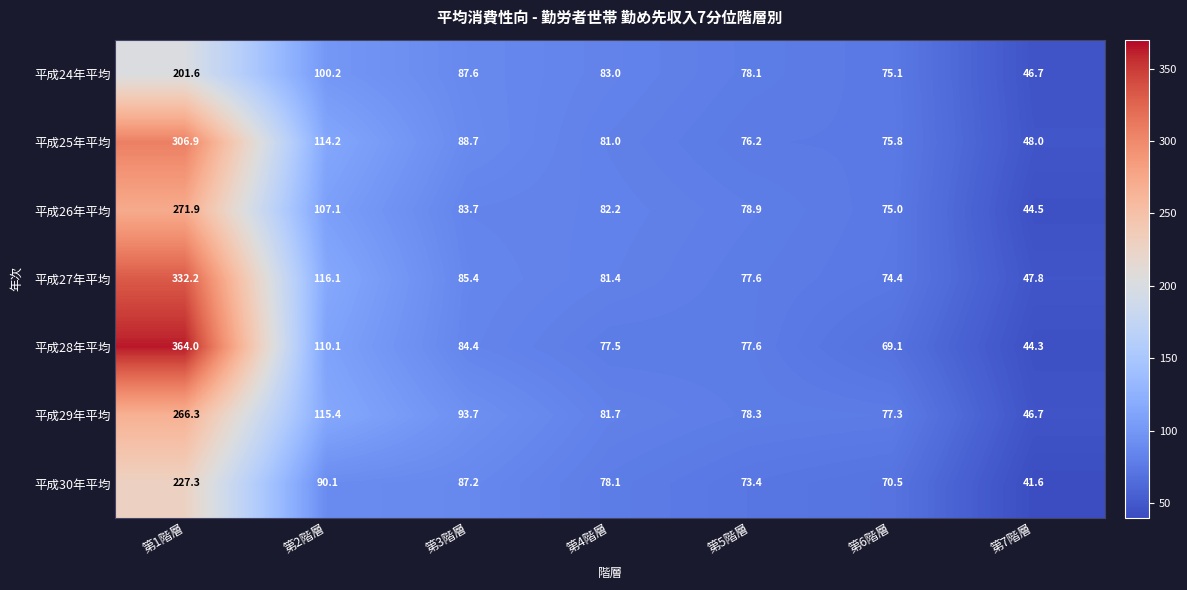

Is the value of 平成25年平均 at 第2階層 greater than the value of 平成24年平均 at 第7階層?

Yes